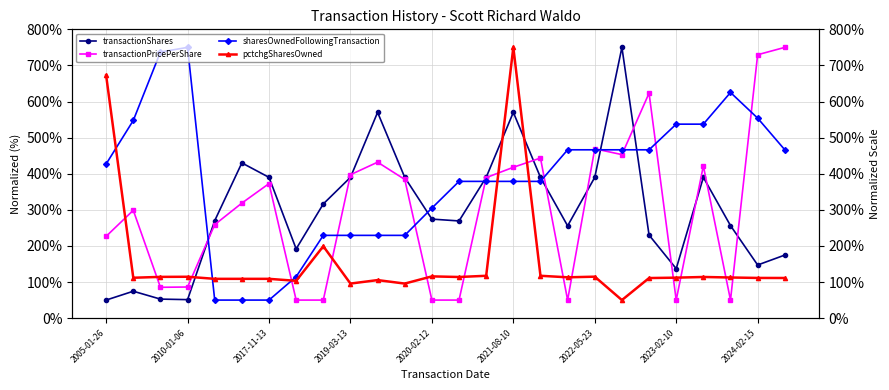

Reading right to left, what are all the values shown in this chart?

transactionShares: 174.7	147.2	256.3	390.0	137.0	230.1	750.0	390.0	255.7	390.0	570.0	390.0	269.2	274.3	390.0	570.0	390.0	316.3	191.8	390.0	430.0	270.0	51.2	52.7	74.5	50.0
transactionPricePerShare: 750.0	729.6	50.0	421.7	50.0	623.2	452.9	469.2	50.0	443.5	417.9	389.2	50.0	50.0	384.2	432.0	397.2	50.0	50.0	372.7	318.6	259.0	86.2	85.4	298.7	226.6
sharesOwnedFollowingTransaction: 466.3	554.0	625.1	537.3	537.3	466.3	466.3	466.3	466.3	378.8	378.8	378.8	378.8	304.8	229.3	229.3	229.3	229.3	114.7	50.0	50.0	50.0	750.0	737.1	547.5	427.0
pctchgSharesOwned: 111.2	111.3	112.6	114.0	112.1	111.0	50.0	114.8	113.1	117.3	750.0	117.3	113.9	115.7	95.7	105.4	95.7	199.1	103.3	108.8	108.8	108.8	114.6	114.3	111.9	672.3